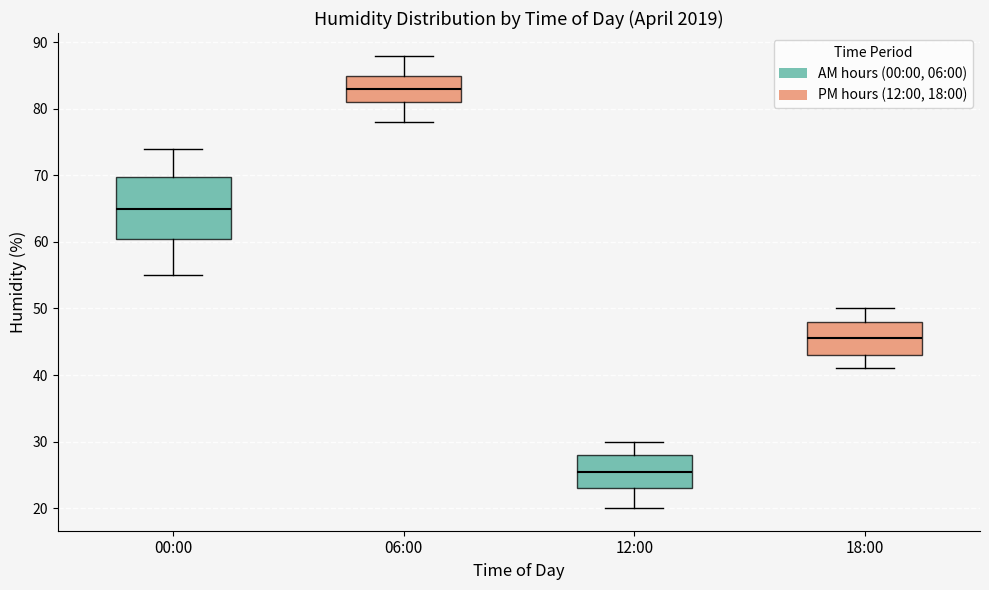

Which box's median line is the highest?

06:00